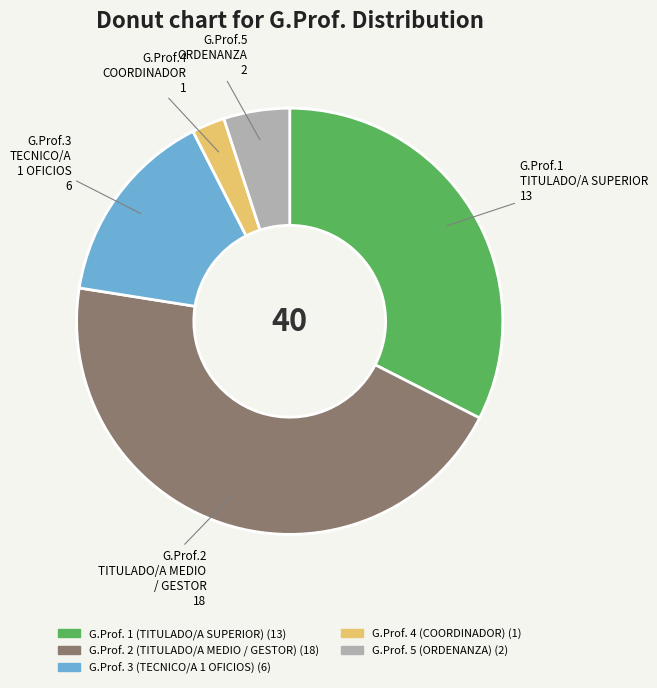

The G.Prof. 2 (TITULADO/A MEDIO / GESTOR) slice represents 45% of the pie. True or false?

True